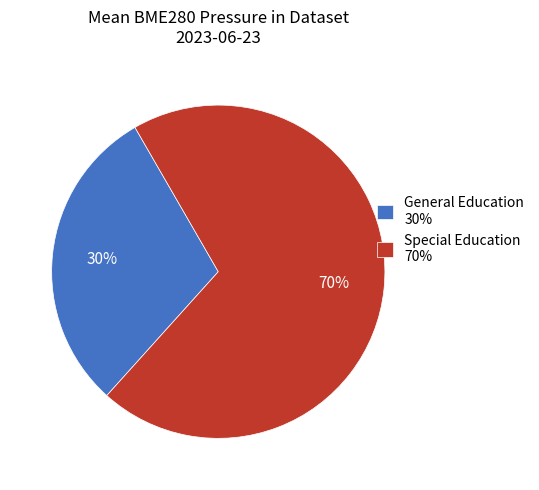

True or false: General Education 30% accounts for 30% of the total.

True